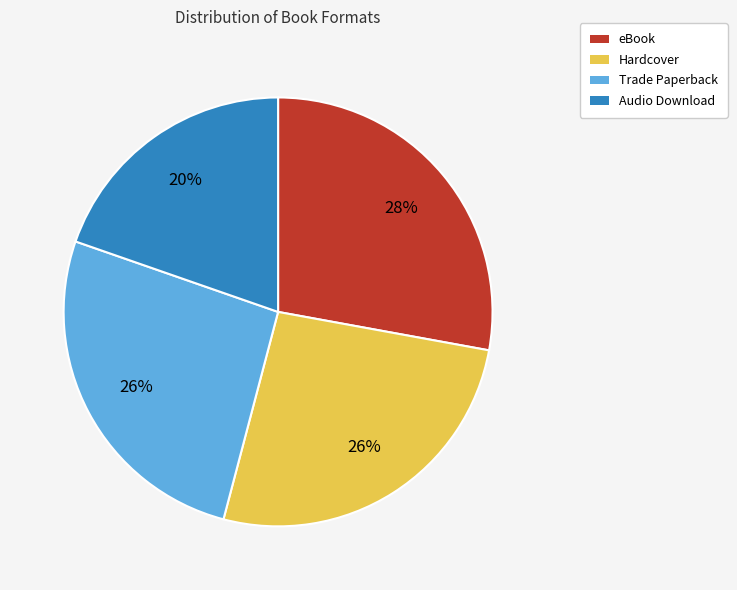

To the nearest percent, what is the average slice percentage?

25%